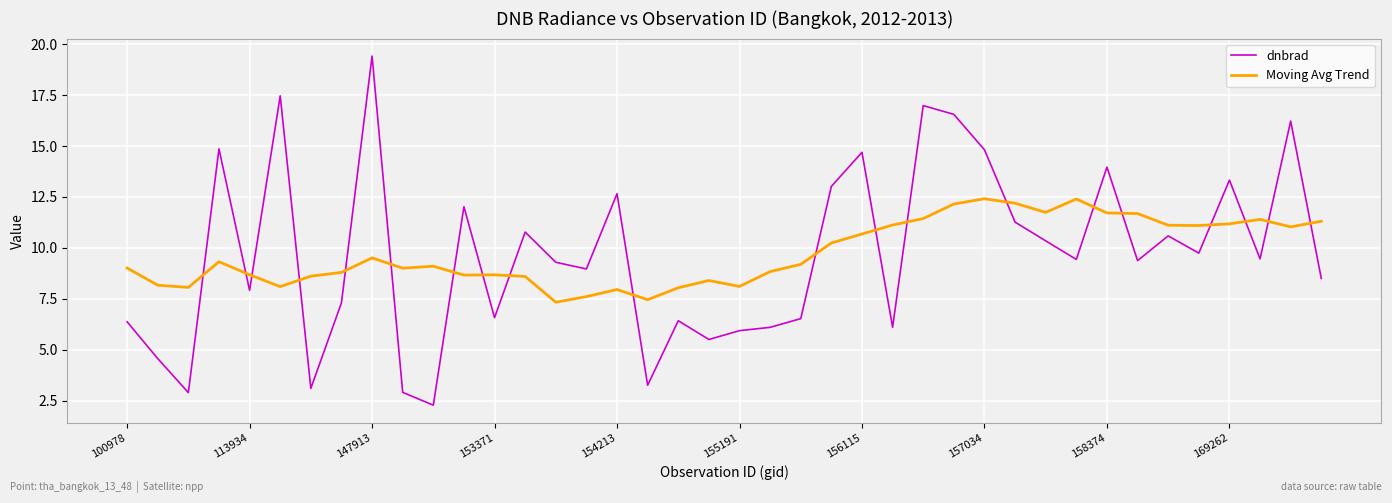

True or false: Moving Avg Trend and dnbrad intersect in this chart.

True